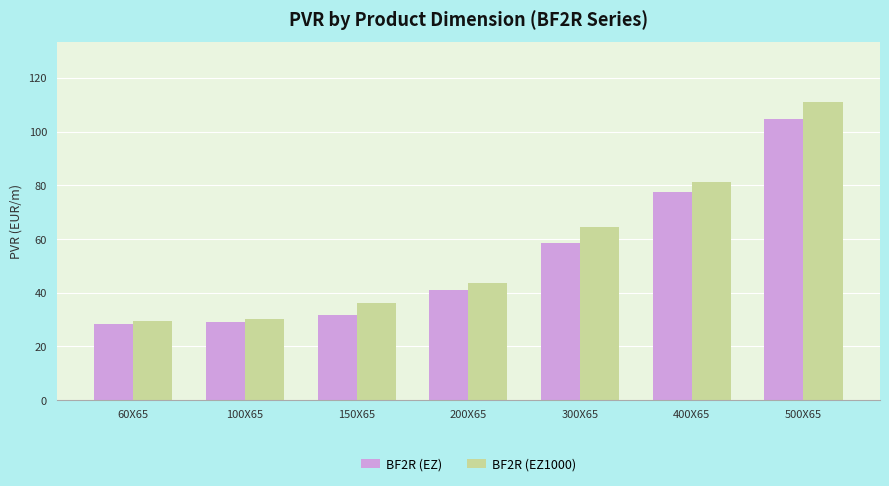

What position from the right is 200X65?

4